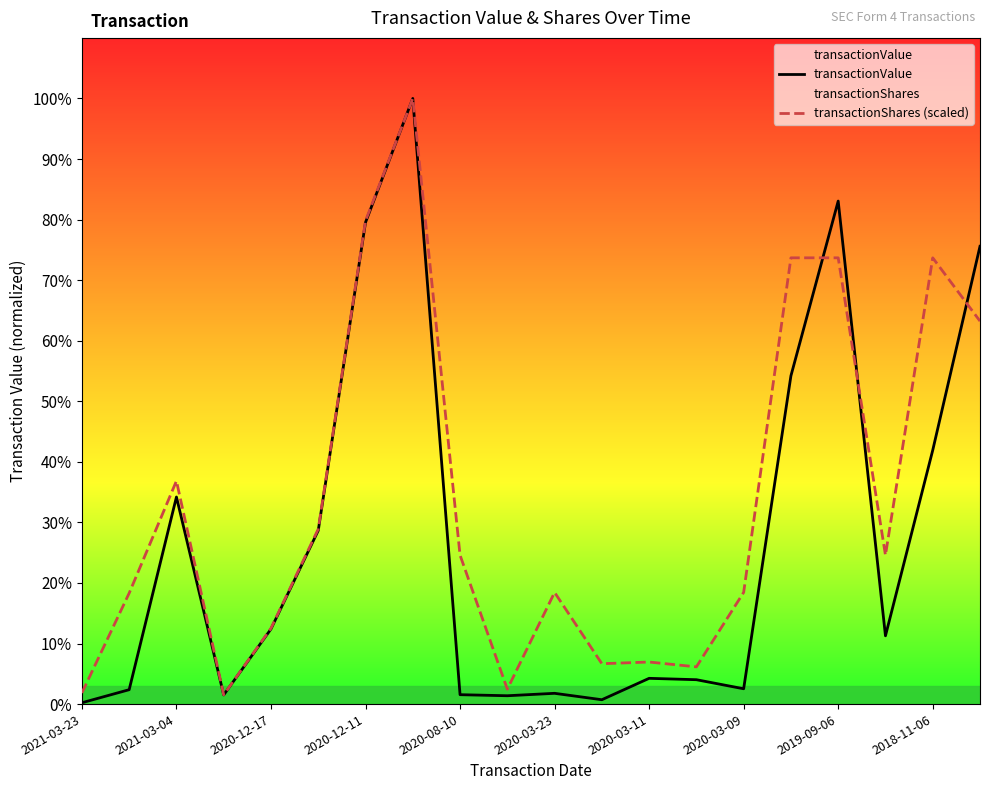

How many intersections are there between transactionShares (scaled) and transactionValue?

3